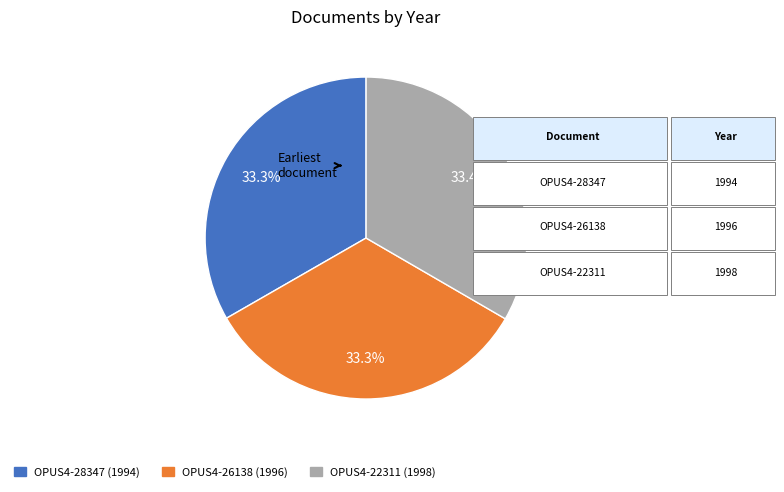

Approximately how many times larger is the value at OPUS4-28347 (1994) compared to OPUS4-22311 (1998)?

1.0